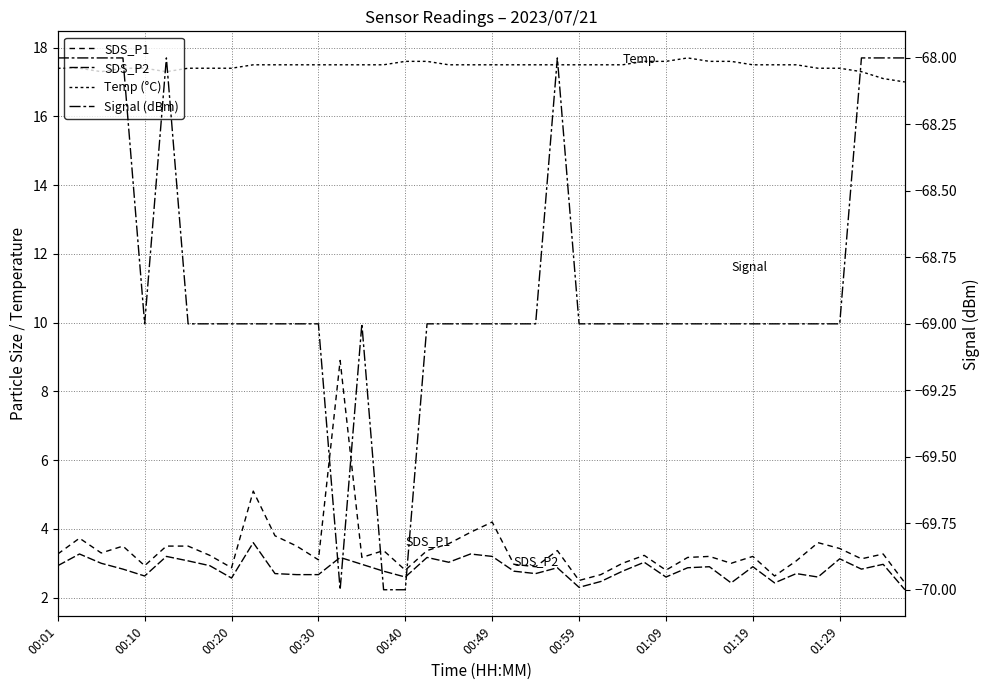

What is the sum of all Signal (dBm) values?

-2754.0